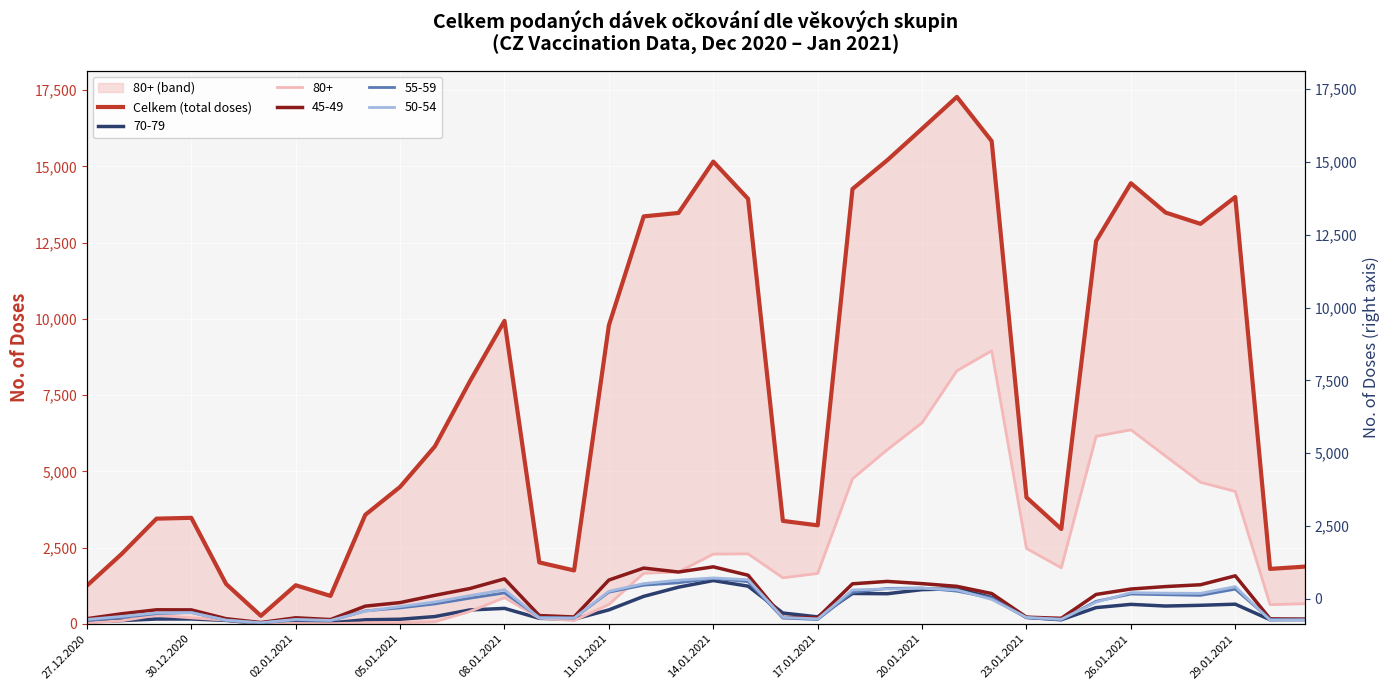

Reading right to left, list all the values displayed in this chart.

1875	1800	13995	13116	13485	14449	12550	3108	4145	15830	17279	16237	15204	14259	3229	3374	13937	15158	13474	13361	9790	1750	2013	9935	7941	5819	4490	3574	914	1264	261	1305	3475	3448	2292	1250